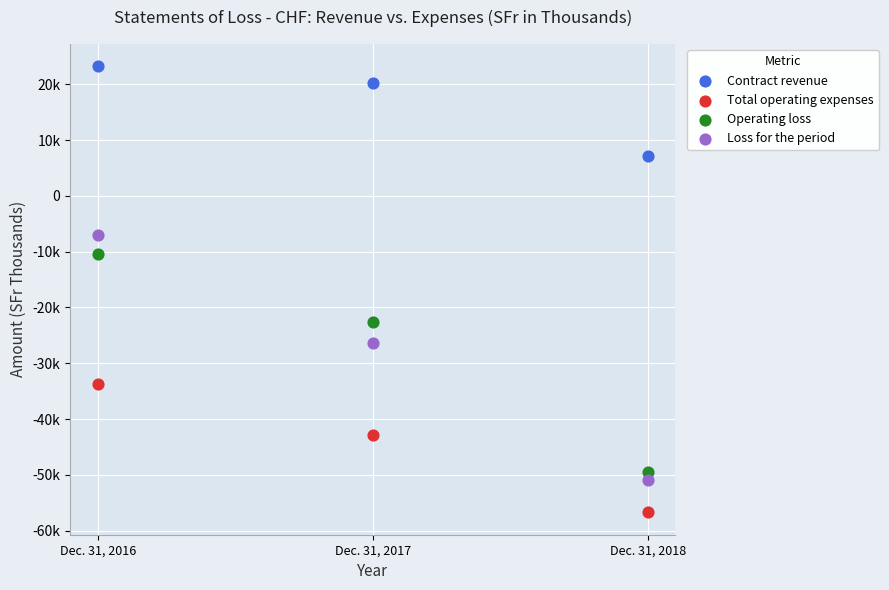

Which series reaches the maximum Y coordinate?

Contract revenue